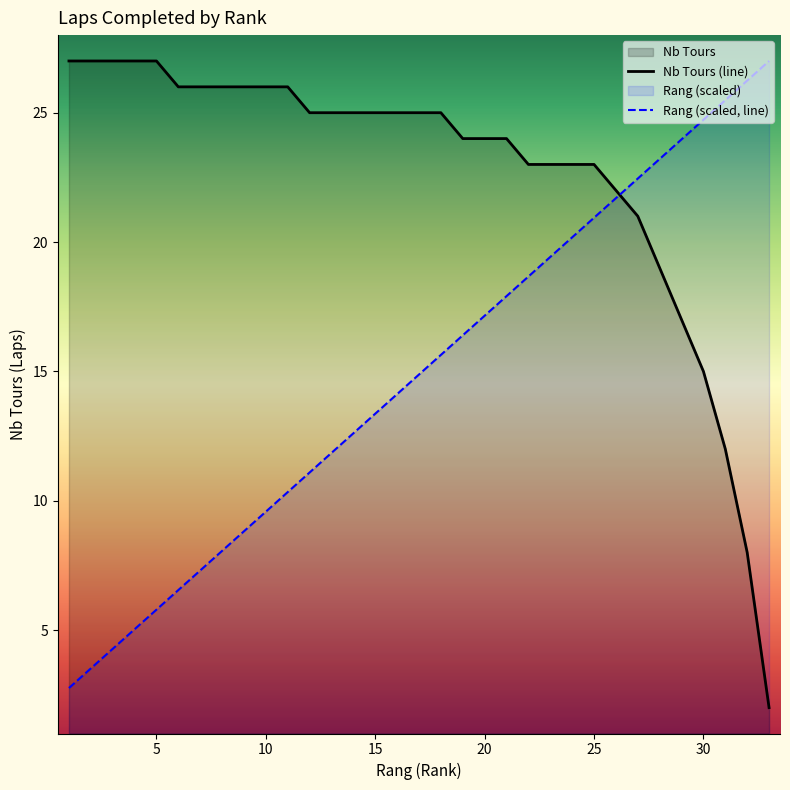

Which series has the largest total across all categories?

Nb Tours (line)